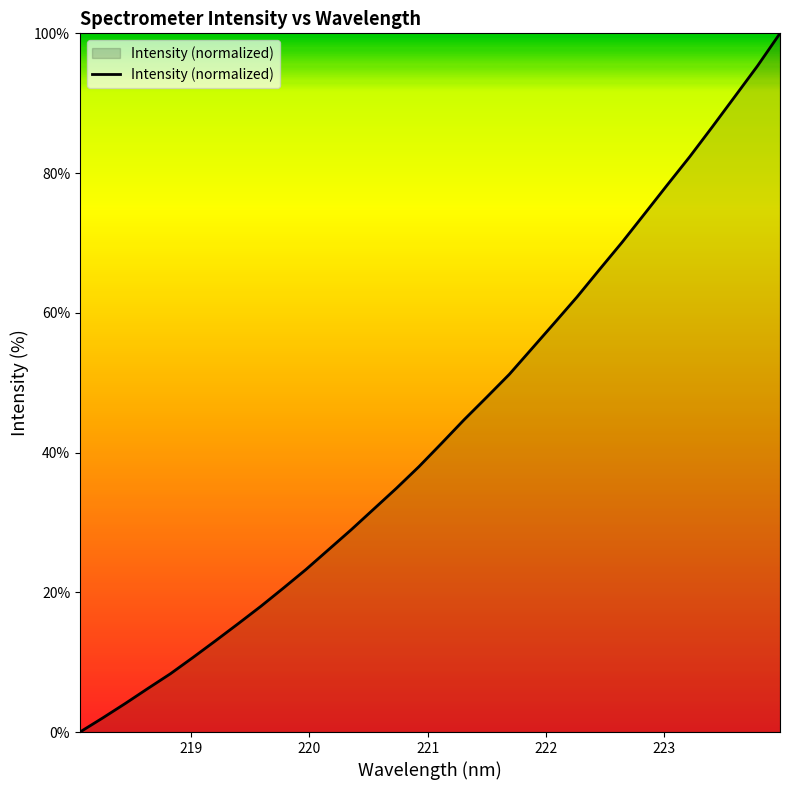

What is the difference between the maximum and minimum values?

100.0